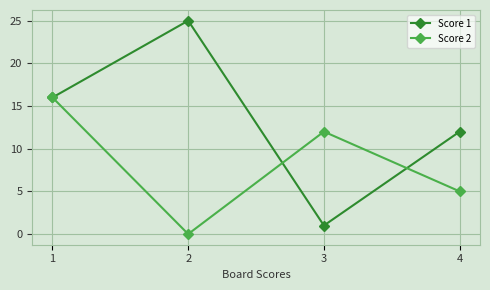

True or false: Score 2 and Score 1 intersect in this chart.

True